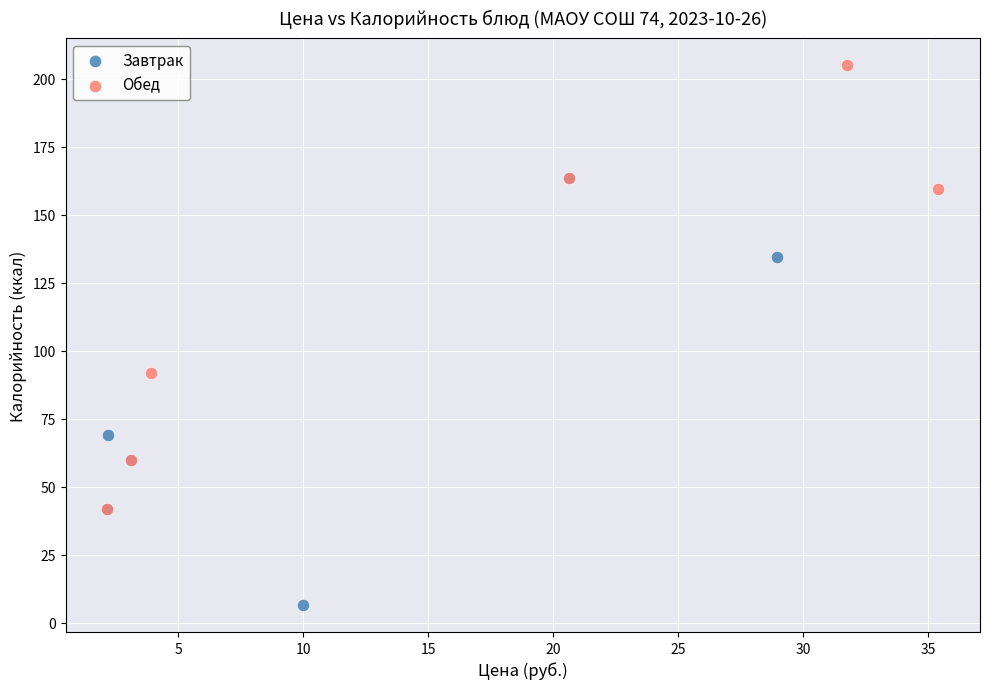

Which series reaches the maximum Y coordinate?

Обед